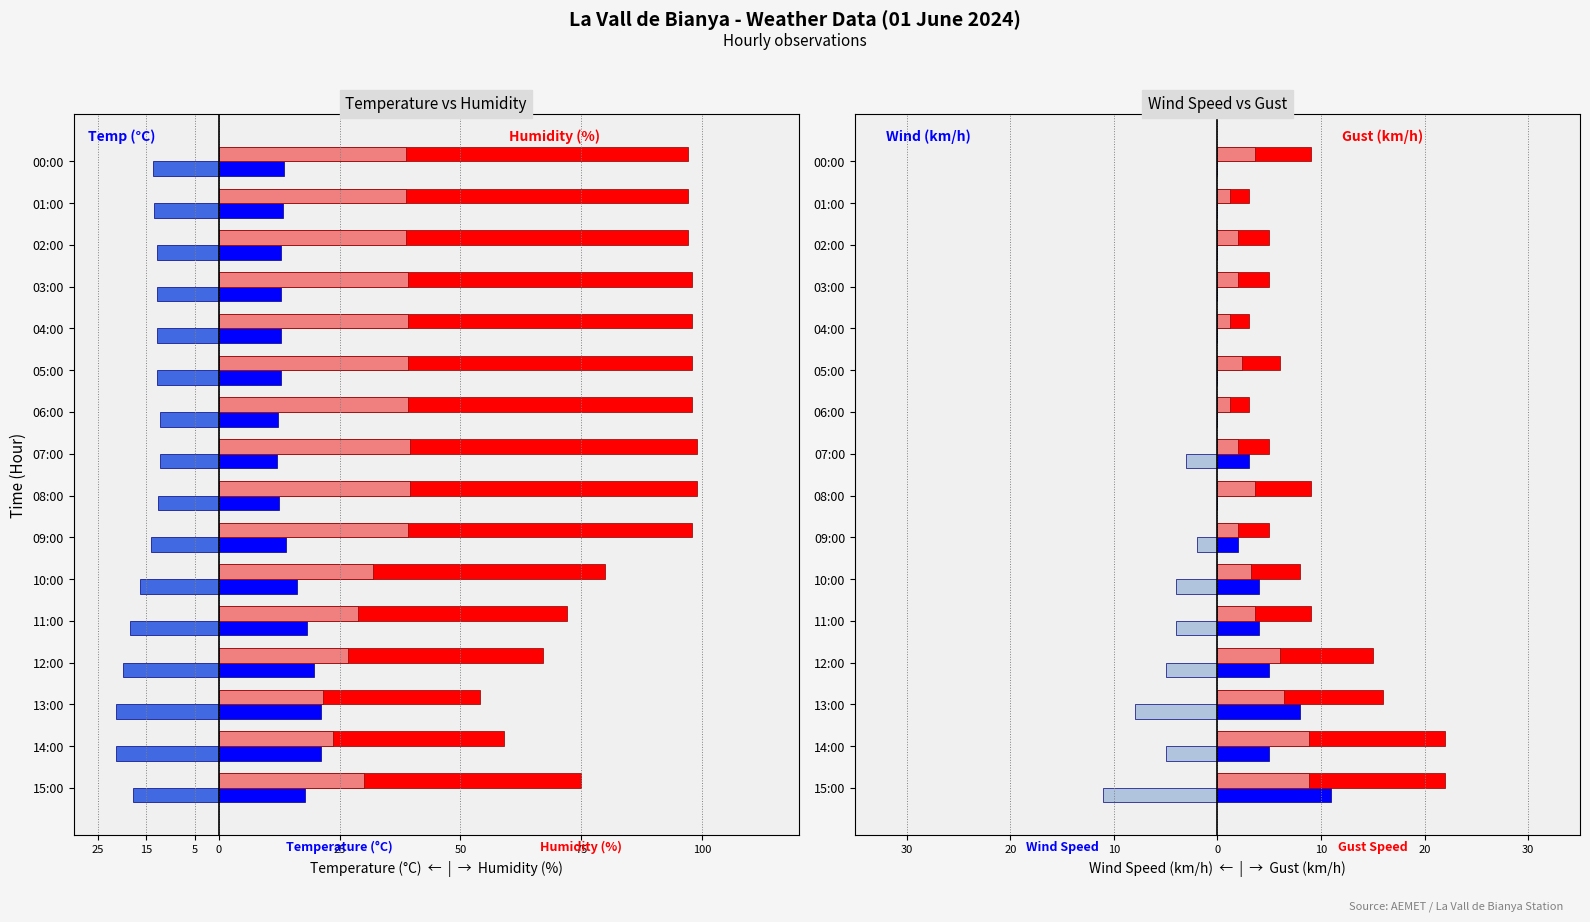

Are the bars horizontal?

Yes